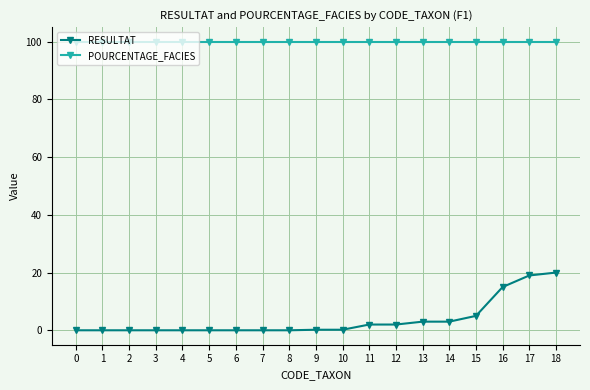

Which series has the widest spread of values?

RESULTAT